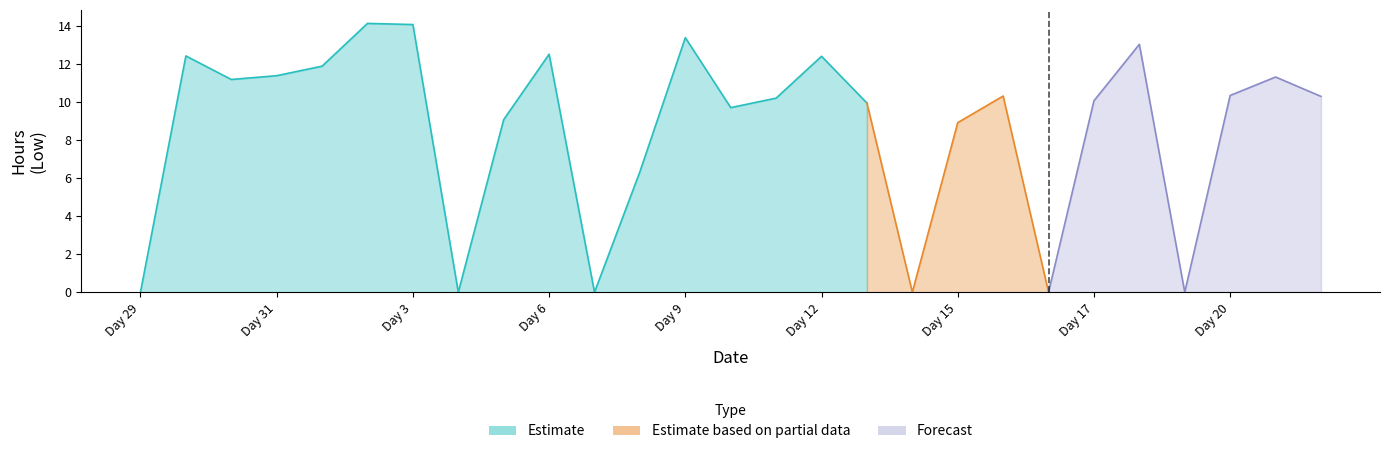

What is the value of the 9th point from the left?

9.1